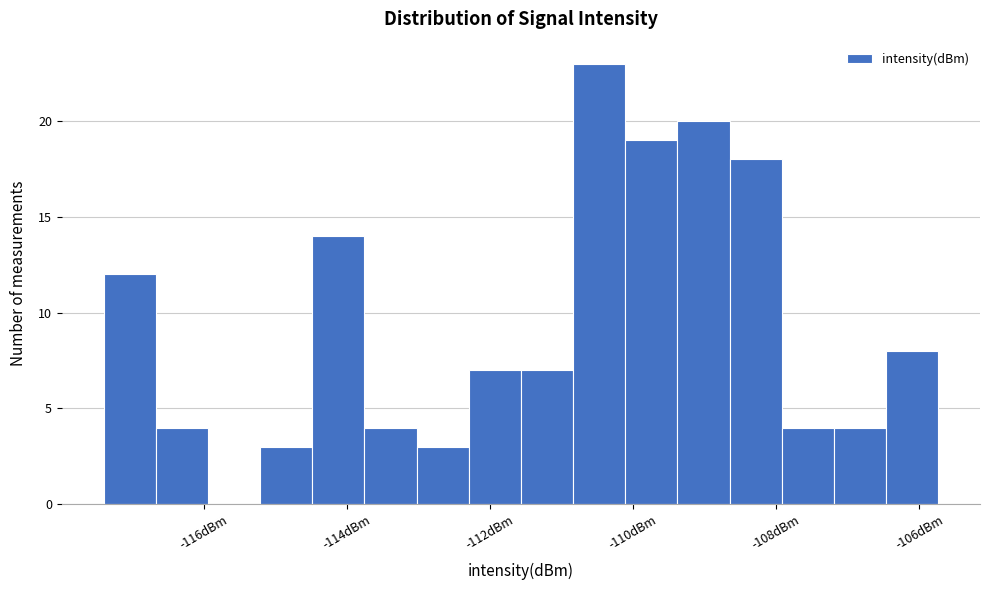

Around what value on the x-axis is the tallest bar? Give the approximate position of its centre, as read against the axis.

-110.4